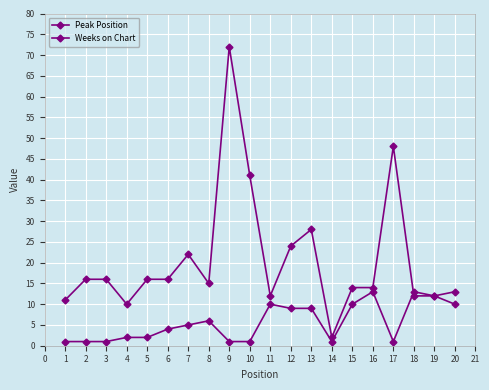

True or false: Weeks on Chart has more than 0 points higher than both neighbors.

True